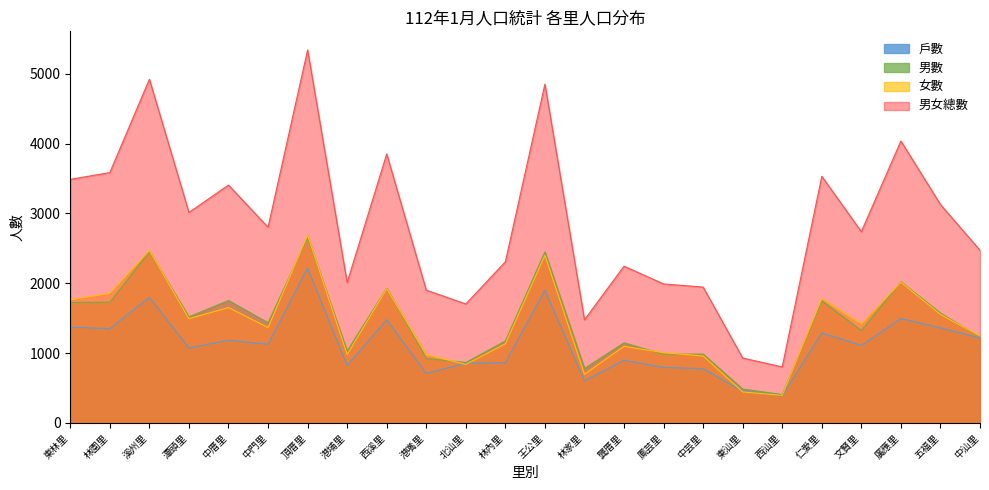

At how many categories does at least one series exceed 4670?

3